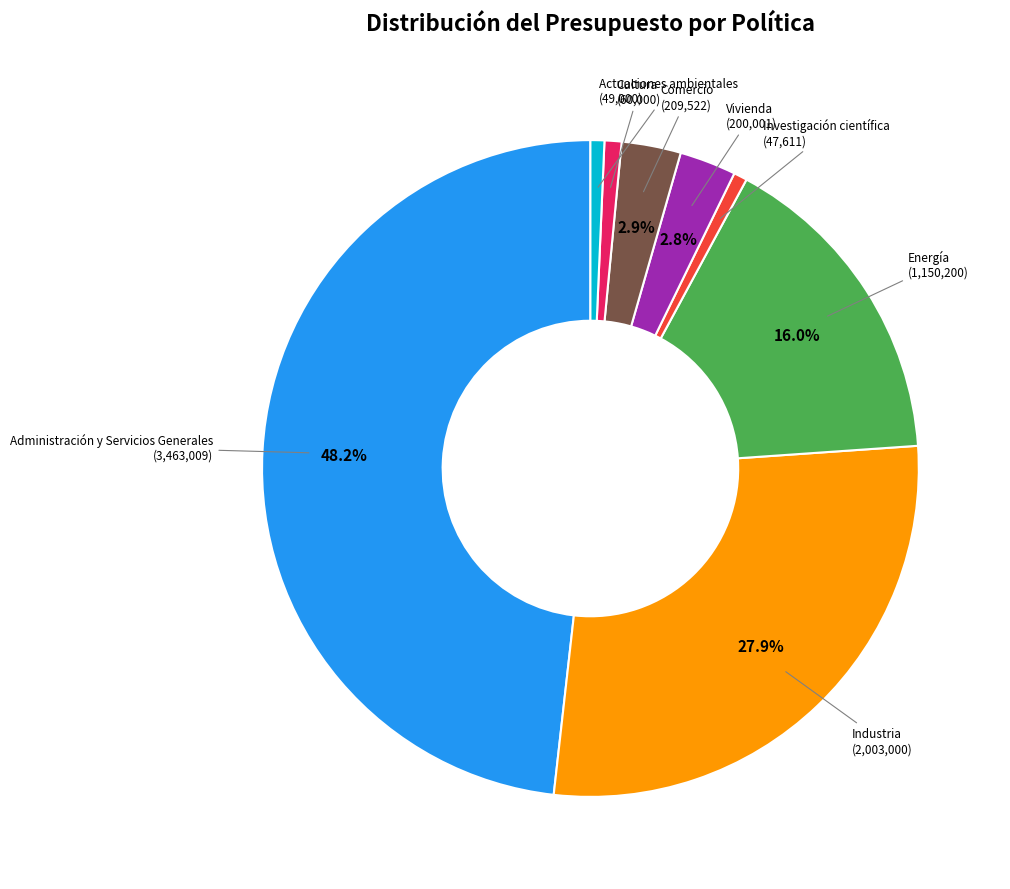

To the nearest percent, what is the average slice percentage?

12%